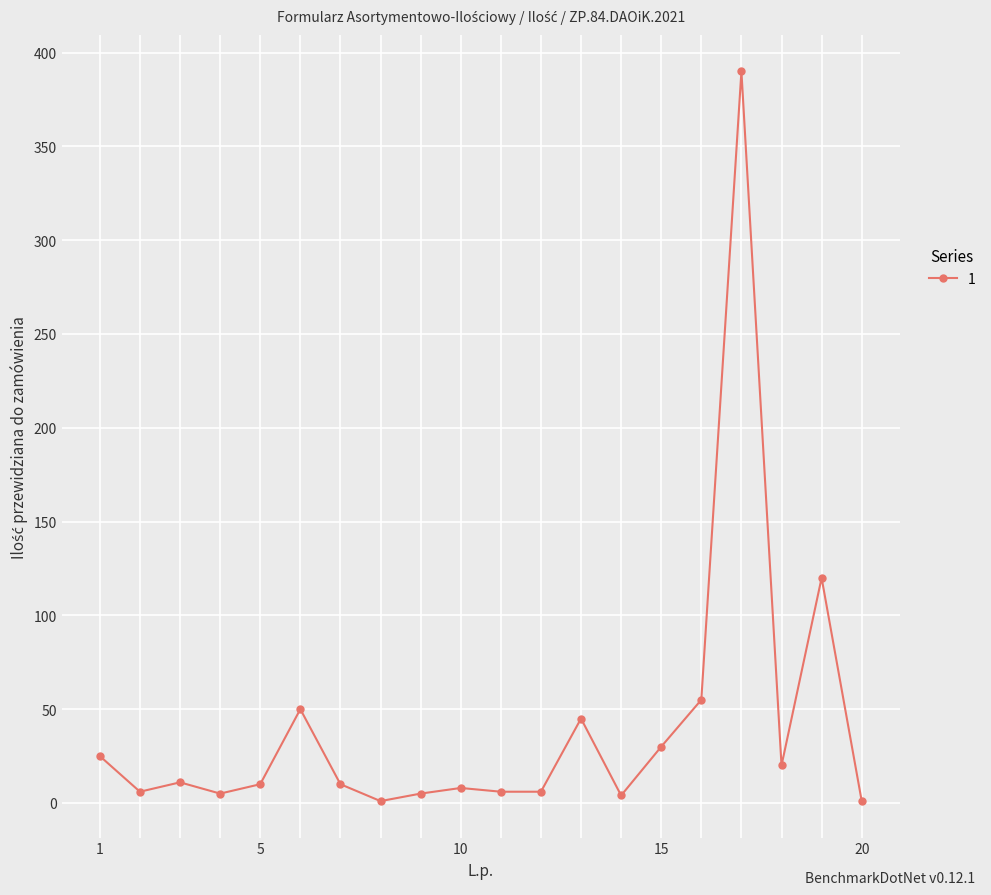

What is the maximum value shown in the chart?

390